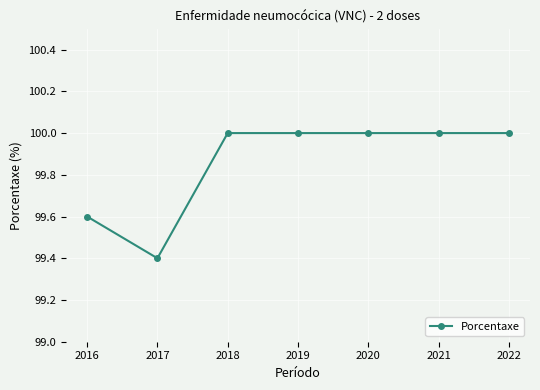

Reading left to right, extract all data points from this chart.

2016=99.6	2017=99.4	2018=100.0	2019=100.0	2020=100.0	2021=100.0	2022=100.0